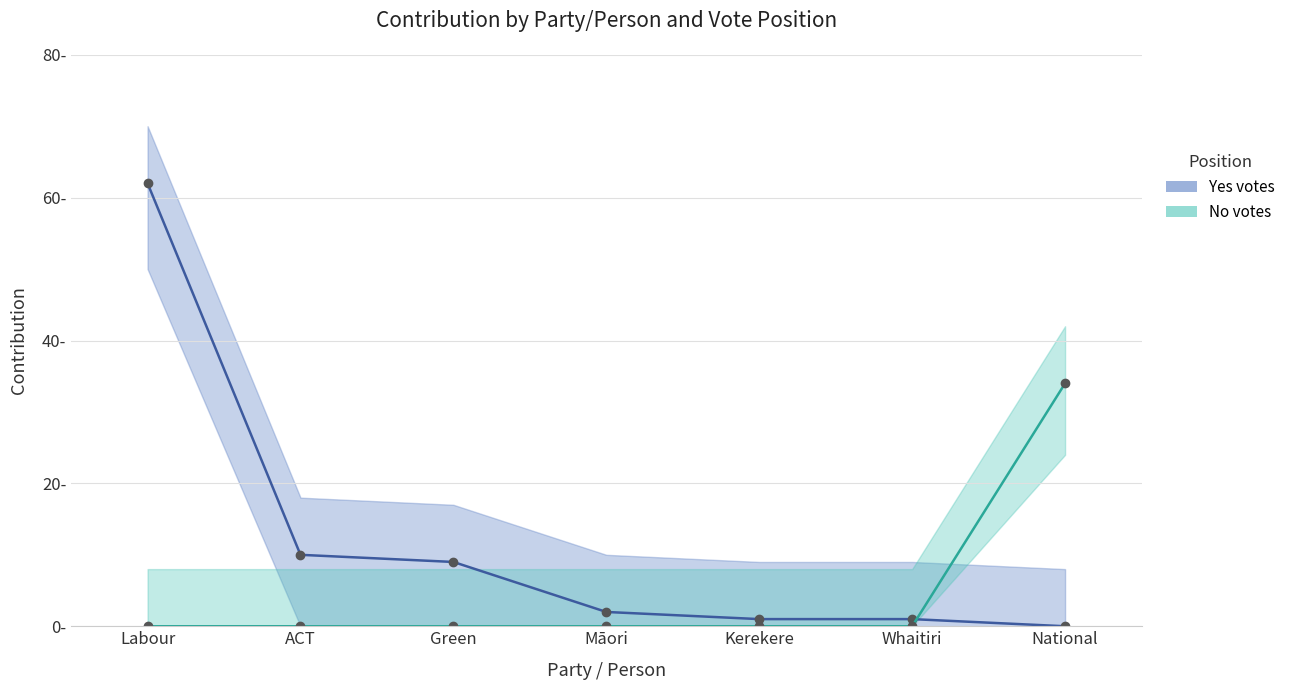

What is the value of the No votes point at the 7th from the left?

34